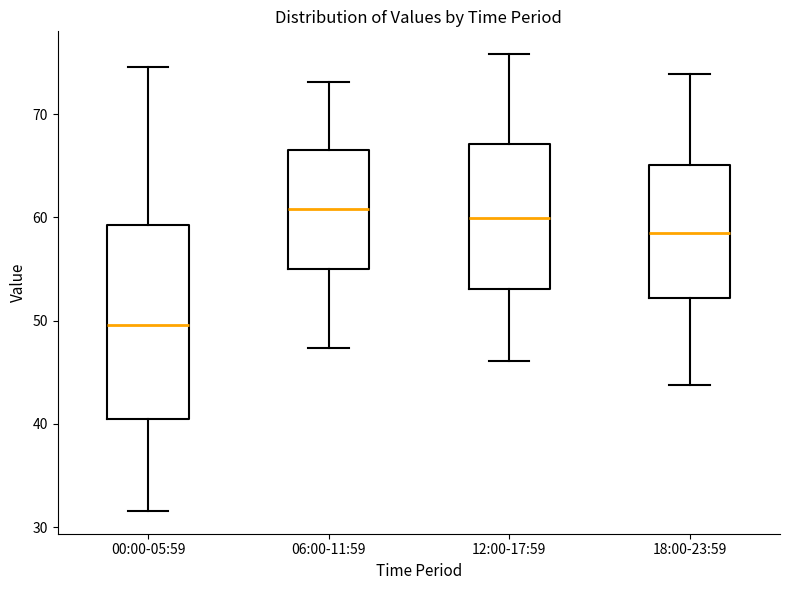

Reading left to right, read every box against the y-axis: the position of its median line, the range the box covers, and the ends of its whiskers. The values are not printed on the chart, so give them approximately, as read against the axis.

00:00-05:59: median 50, box 40 to 59, whiskers 32 to 75
06:00-11:59: median 61, box 55 to 66, whiskers 47 to 73
12:00-17:59: median 60, box 53 to 67, whiskers 46 to 76
18:00-23:59: median 59, box 52 to 65, whiskers 44 to 74